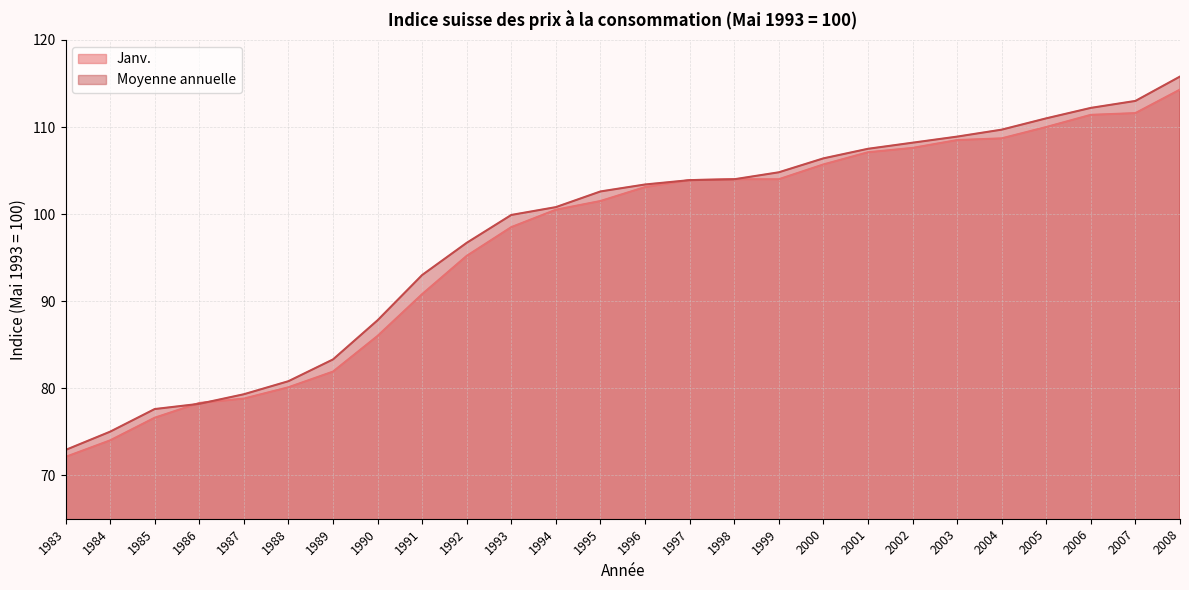

List the series in order of their peak value, highest first.

Moyenne annuelle, Janv.